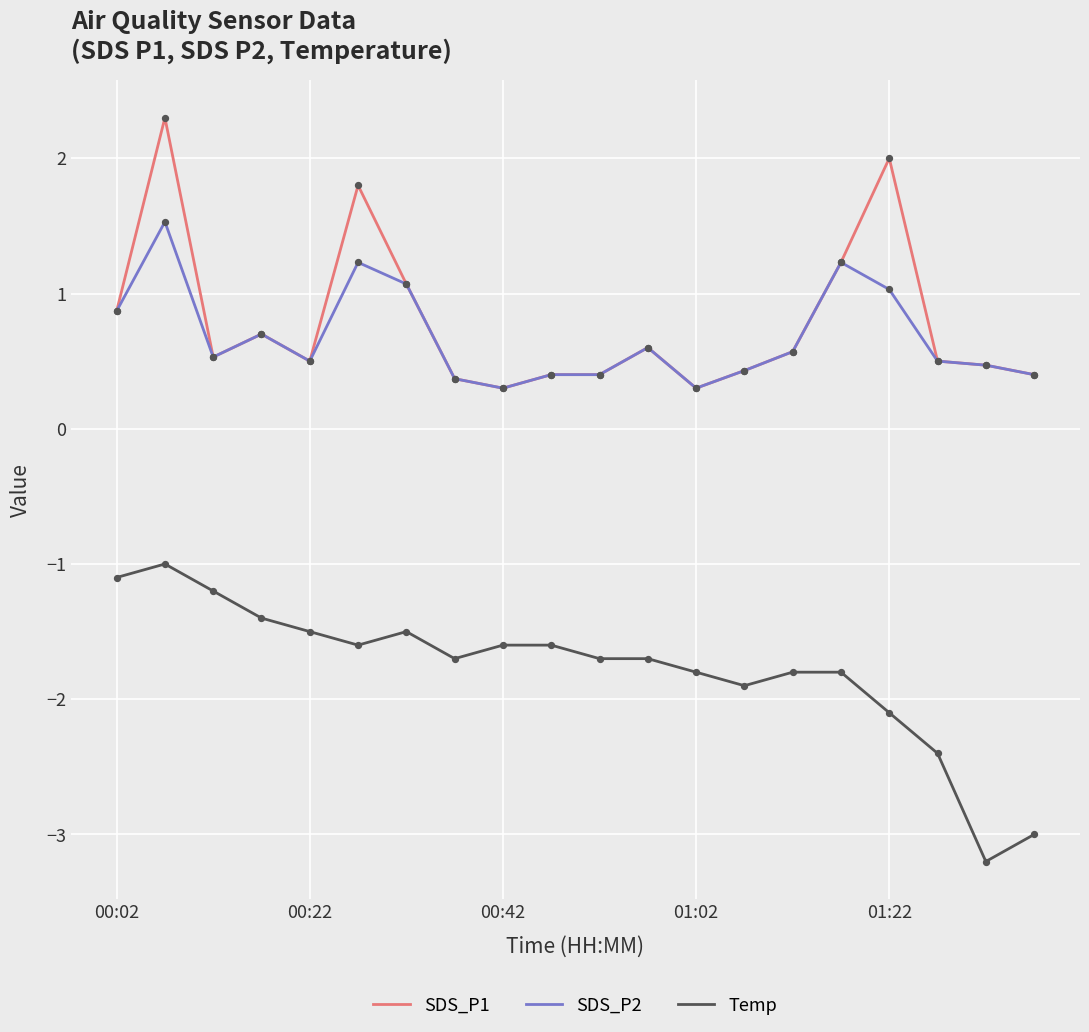

True or false: Temp and SDS_P2 intersect in this chart.

False